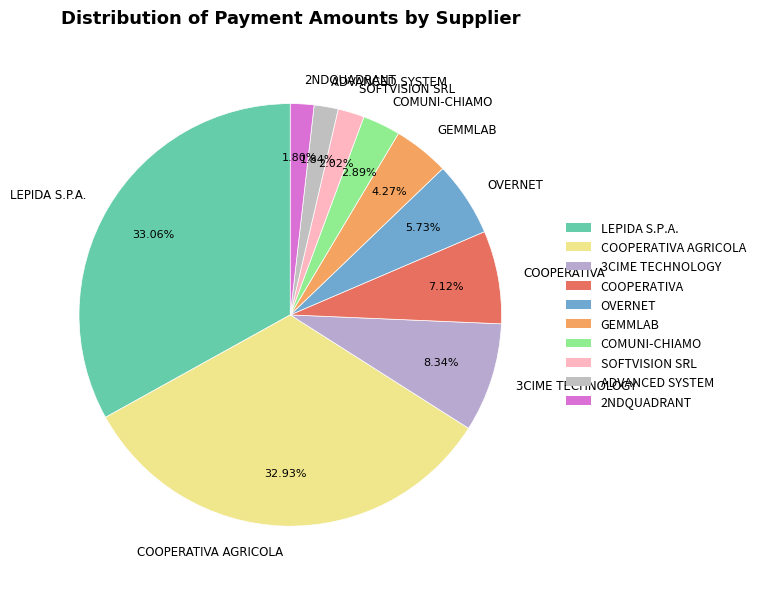

Is there a majority slice in this chart?

No